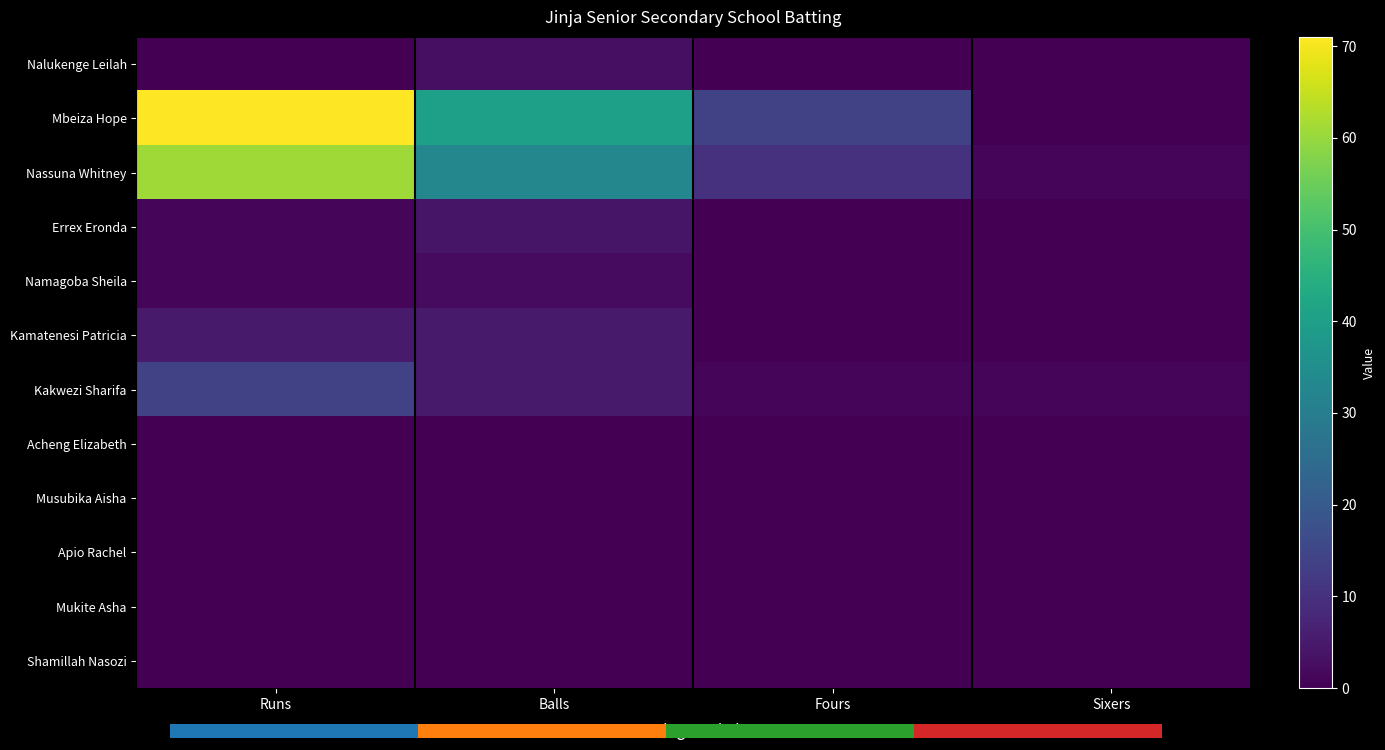

Is it true that Namagoba Sheila equals 1 at Sixers?

False